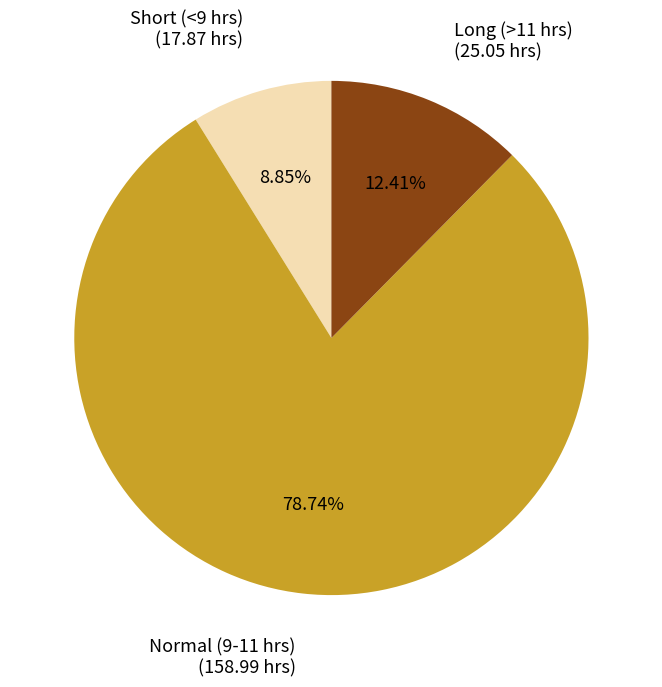

Does any single category account for the majority?

Yes